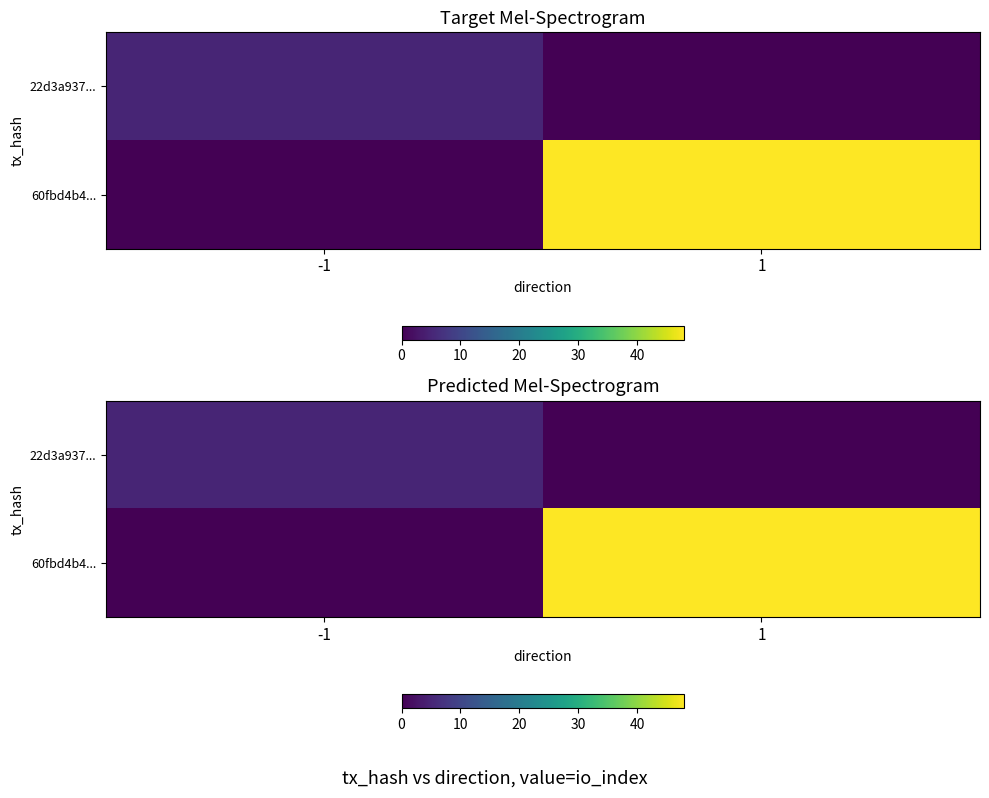

What is the difference between the 60fbd4b4... values at 1 and -1?

48